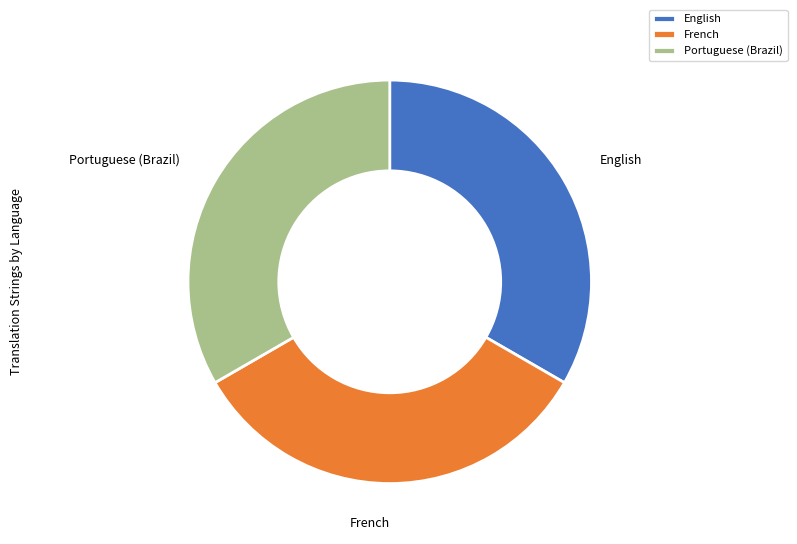

Approximately how many times larger is the value at English compared to French?

1.0